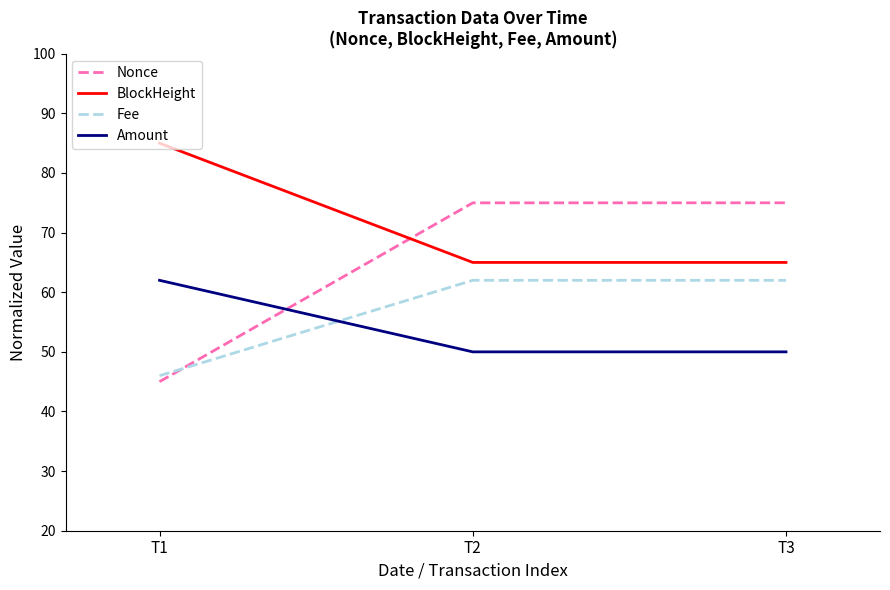

The Nonce series shows 75.0 at T3. True or false?

True